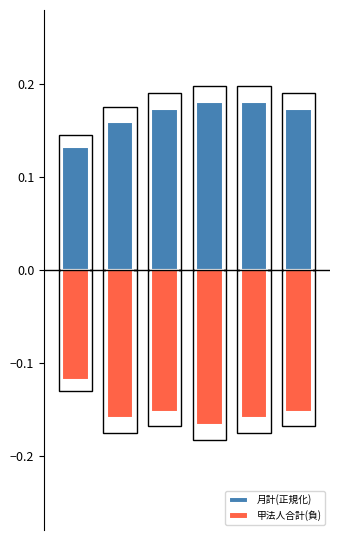

At which category does the chart reach its peak across all series?

3